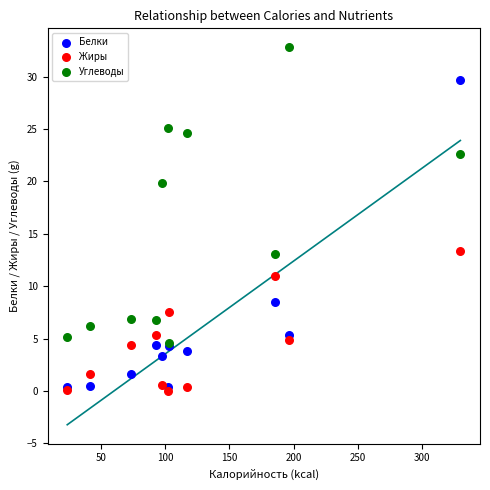

Which series reaches the minimum Y coordinate?

Жиры